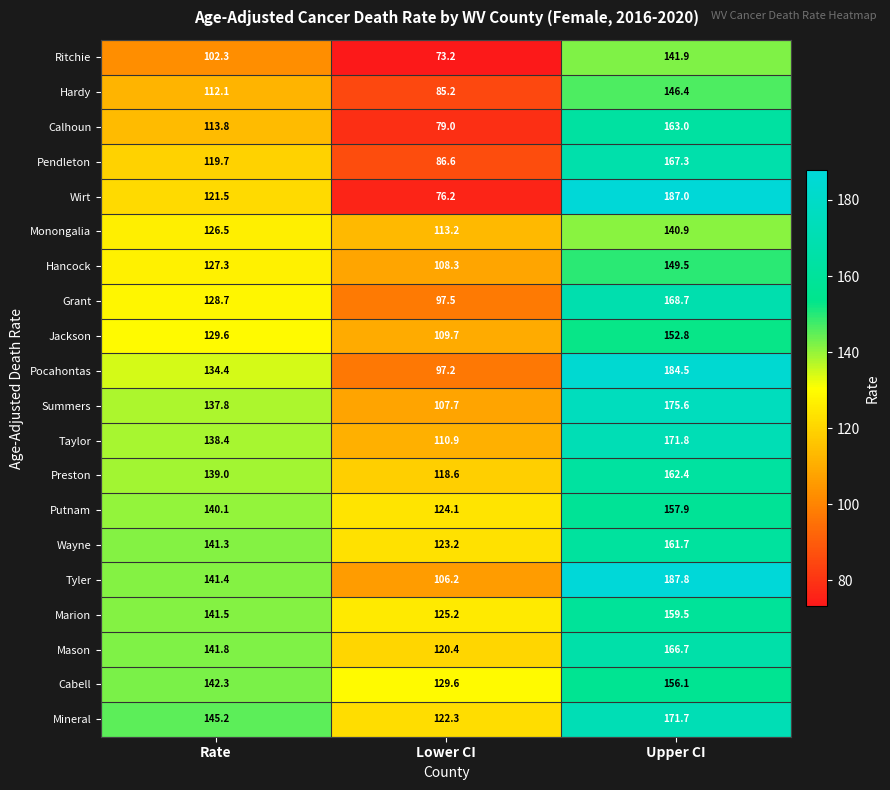

What is the average value of the Mason series?

143.0